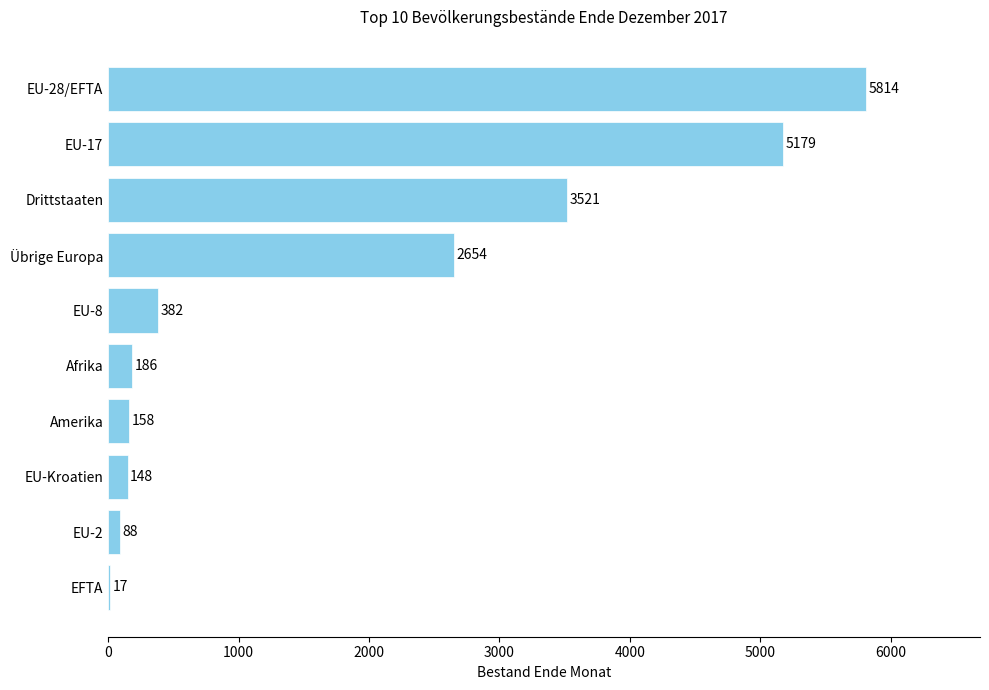

The value at EU-17 is 5179. True or false?

True